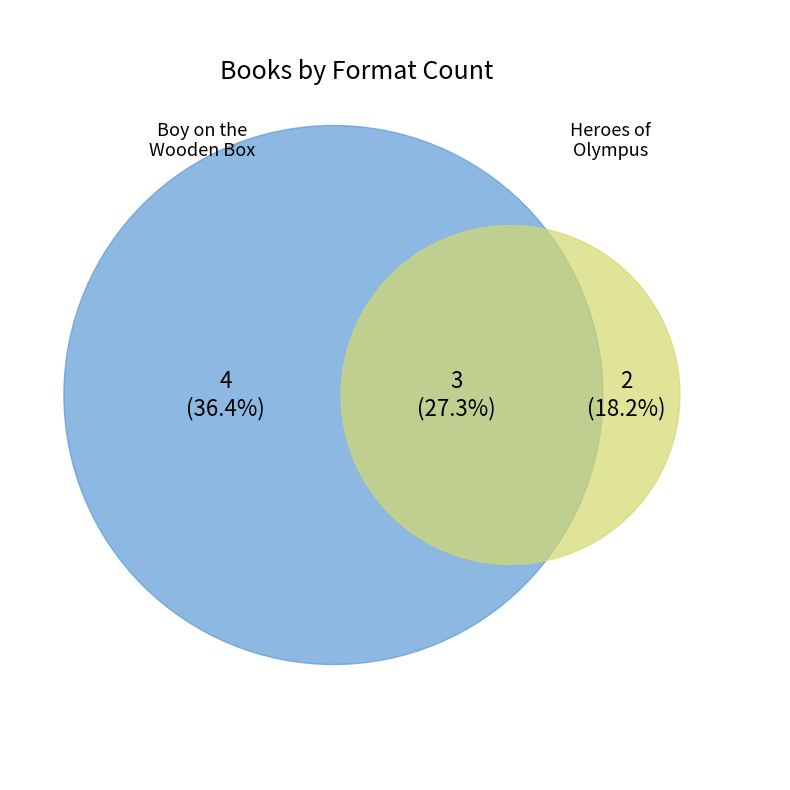

Do Boy on the Wooden Box and Heroes of Olympus together represent more than half of the pie?

Yes